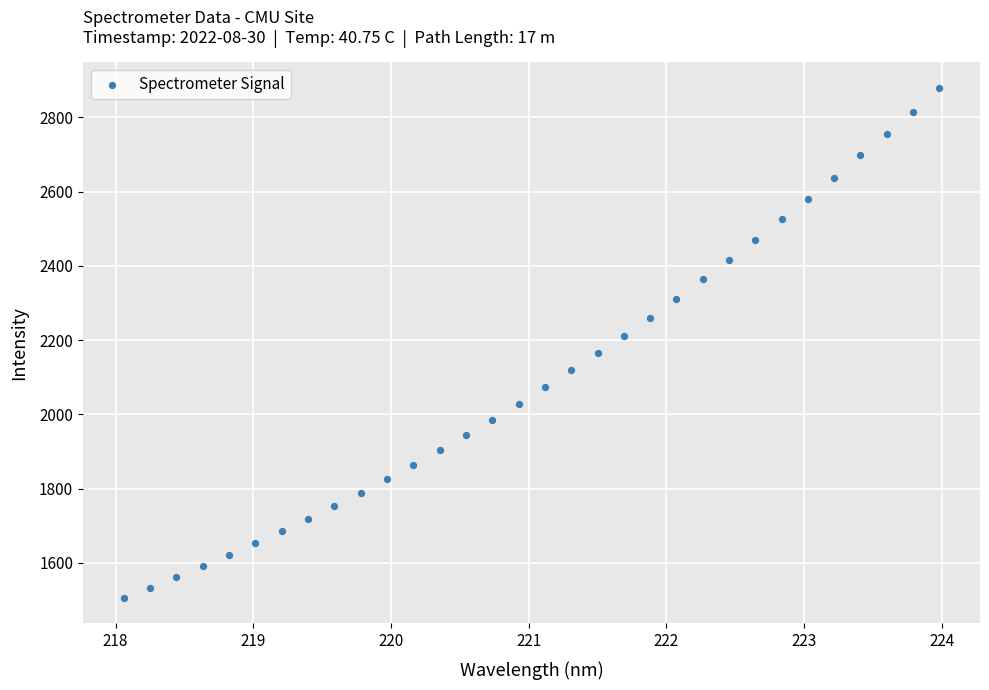

What is the range of X values (max minus min)?

5.9